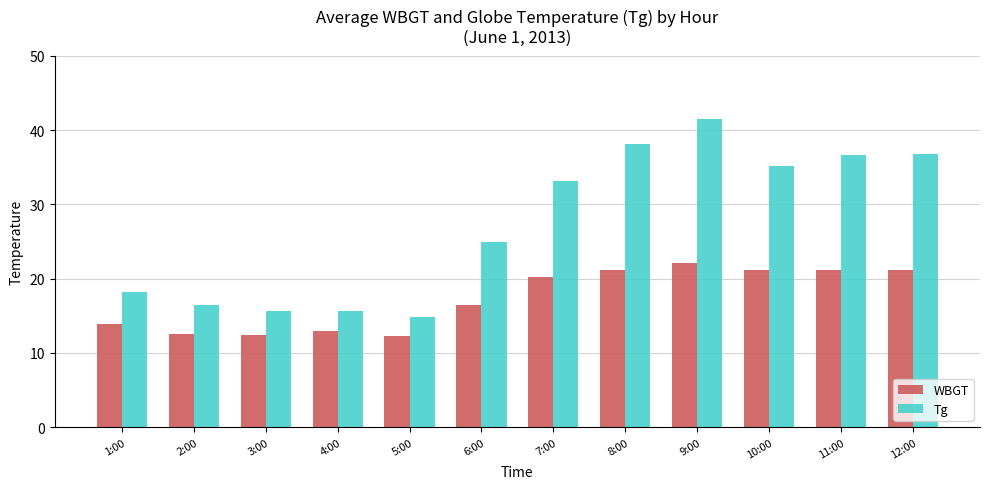

True or false: Tg has a value of 15.7 at 3:00.

True